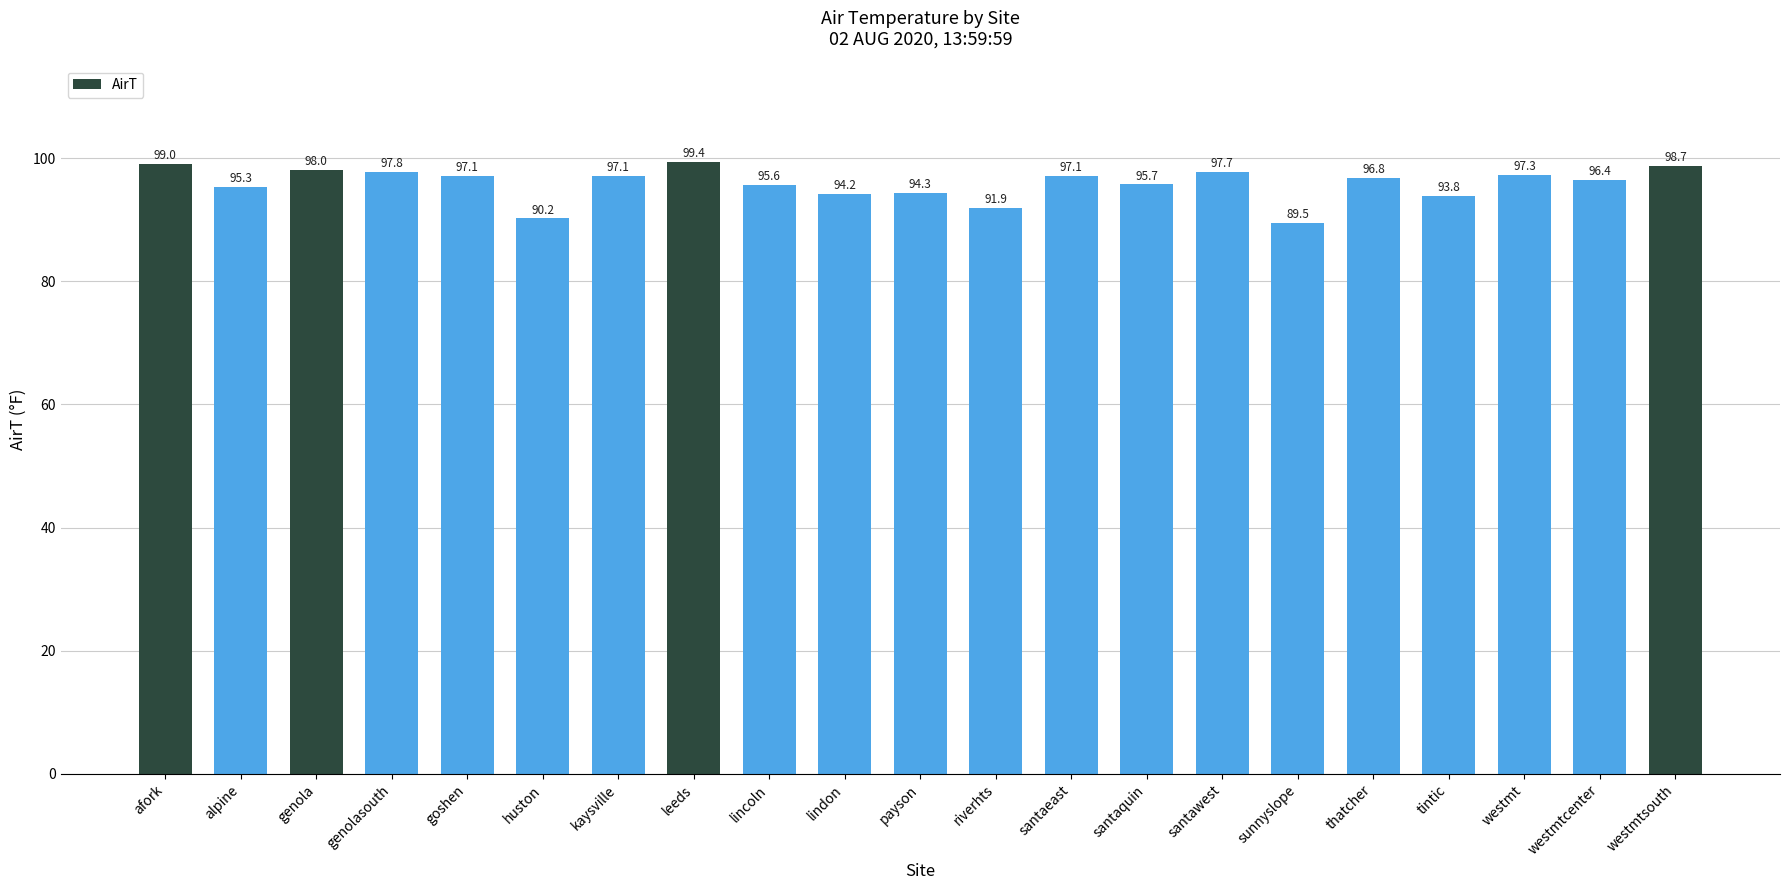

What is the sum of all values?

2012.9